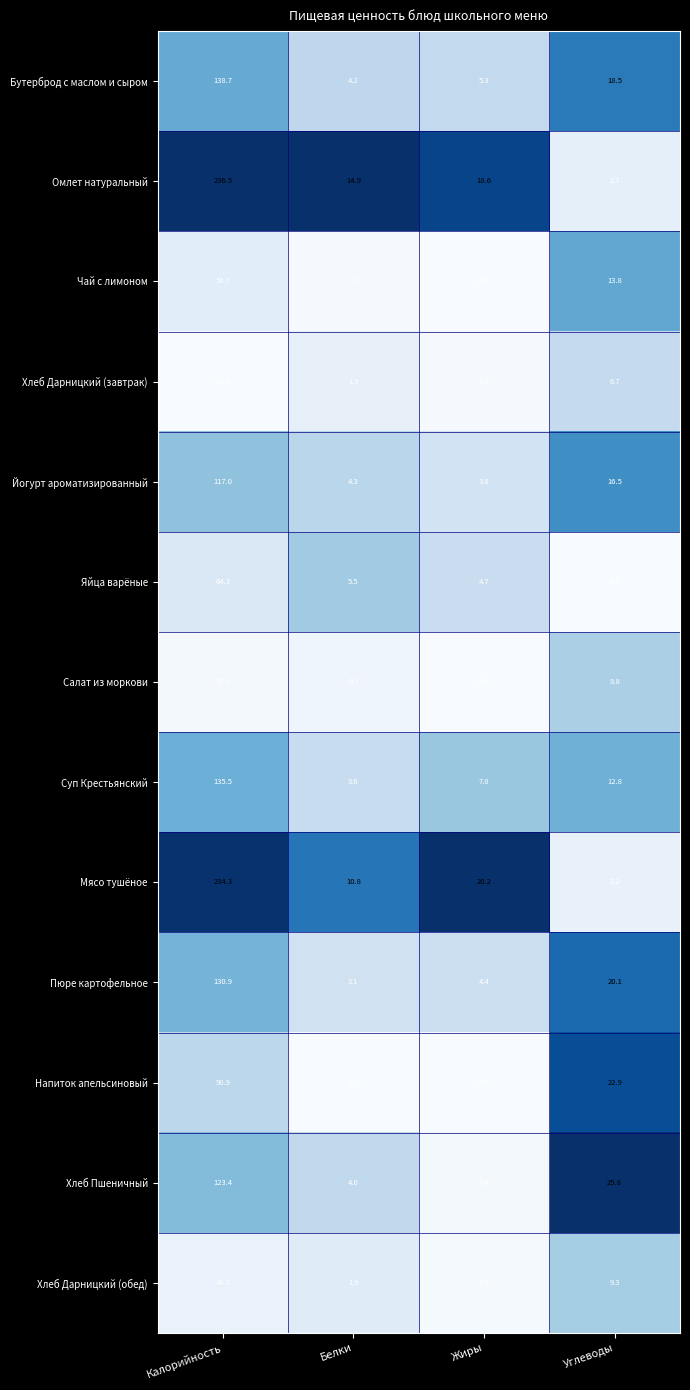

The Суп Крестьянский series shows 135.5 at Калорийность. True or false?

True